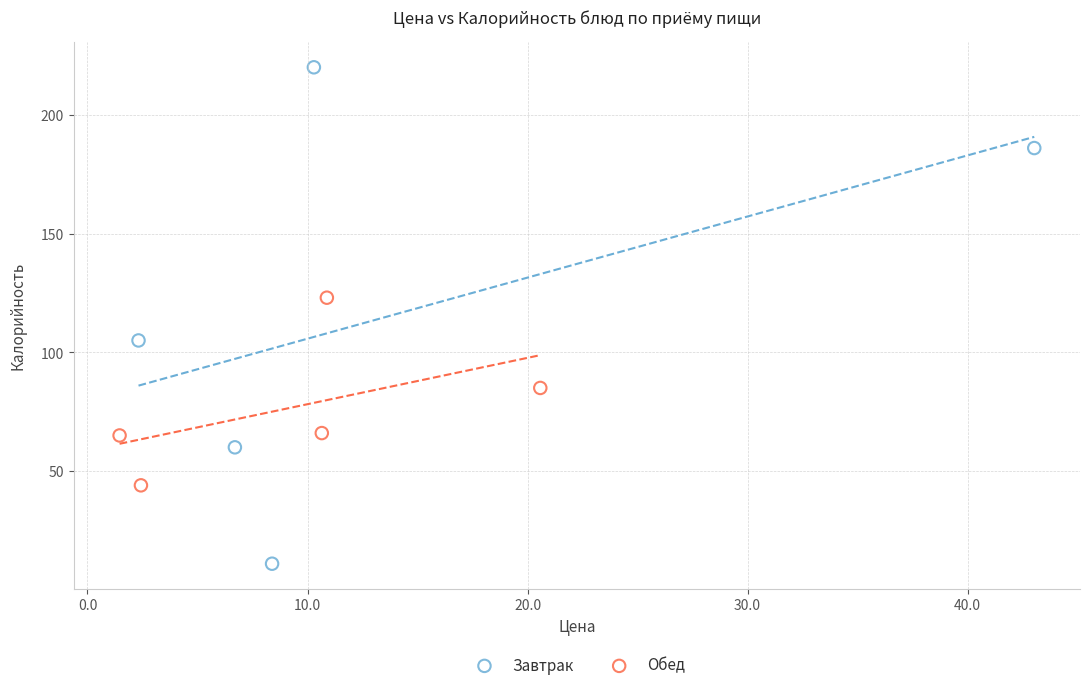

Which series has the widest spread of Y values?

Завтрак